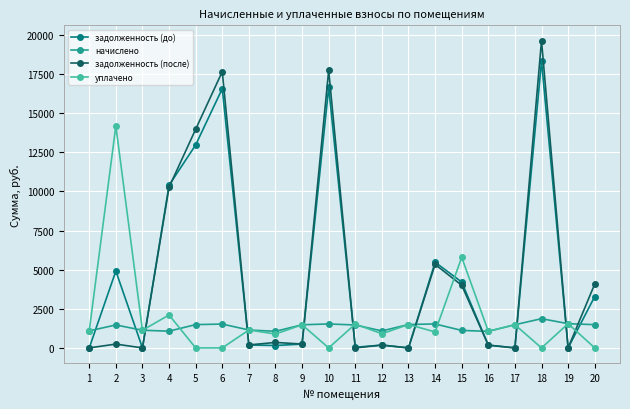

At how many categories does at least one series exceed 13080?

5